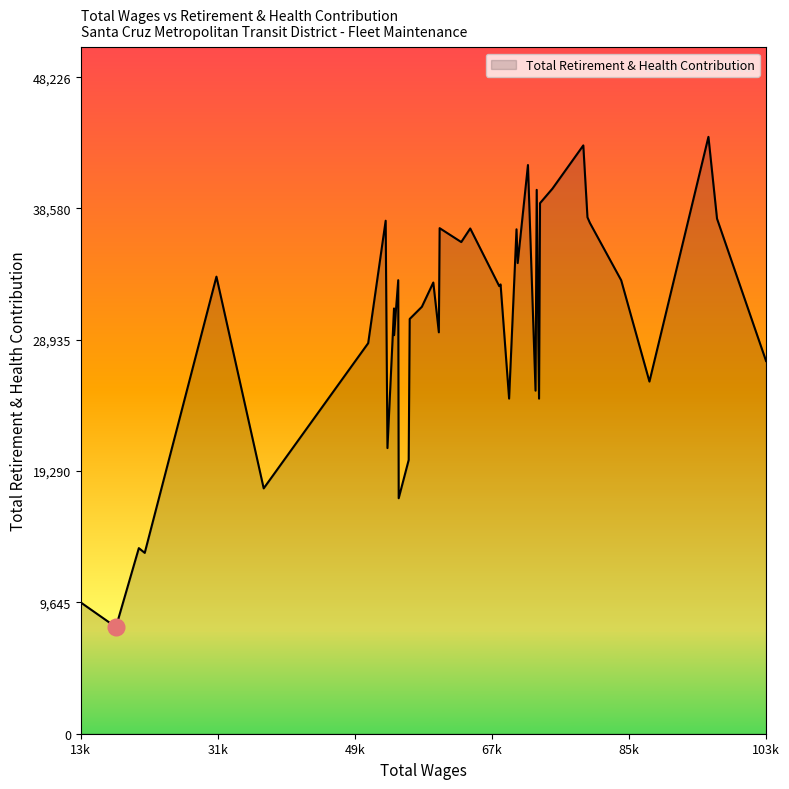

What is the smallest value displayed?

7831